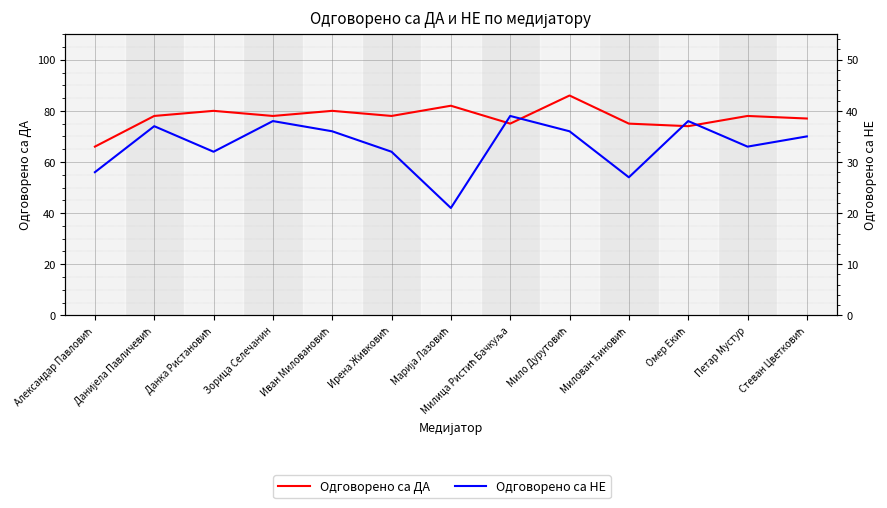

Which series has the largest total across all categories?

Одговорено са ДА